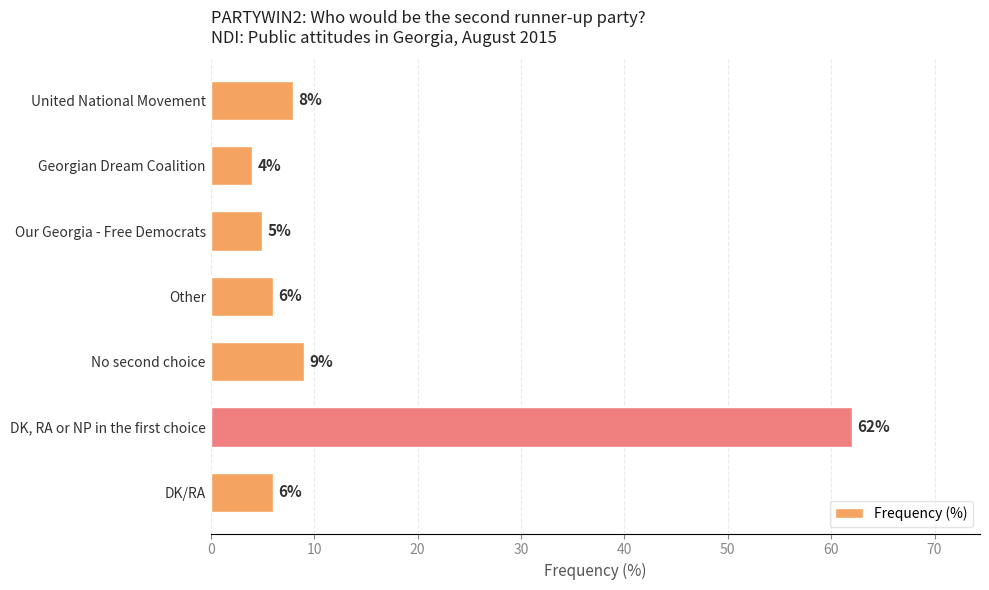

Count the number of categories in the chart.

7